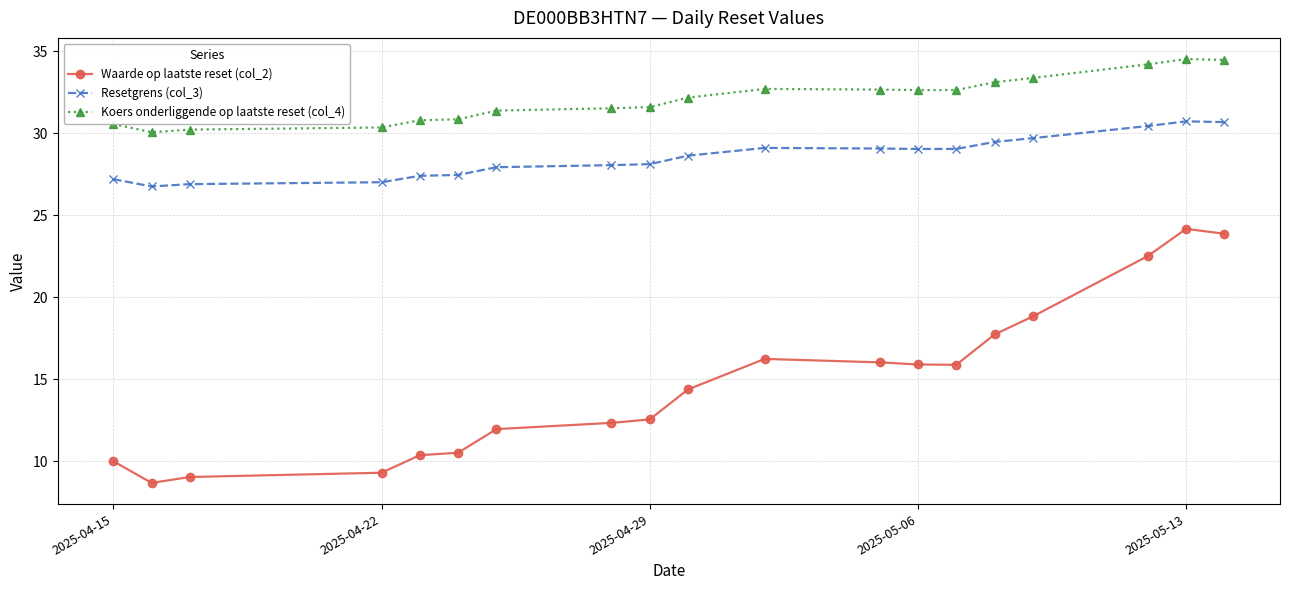

Which series has the largest range (max minus min)?

Waarde op laatste reset (col_2)